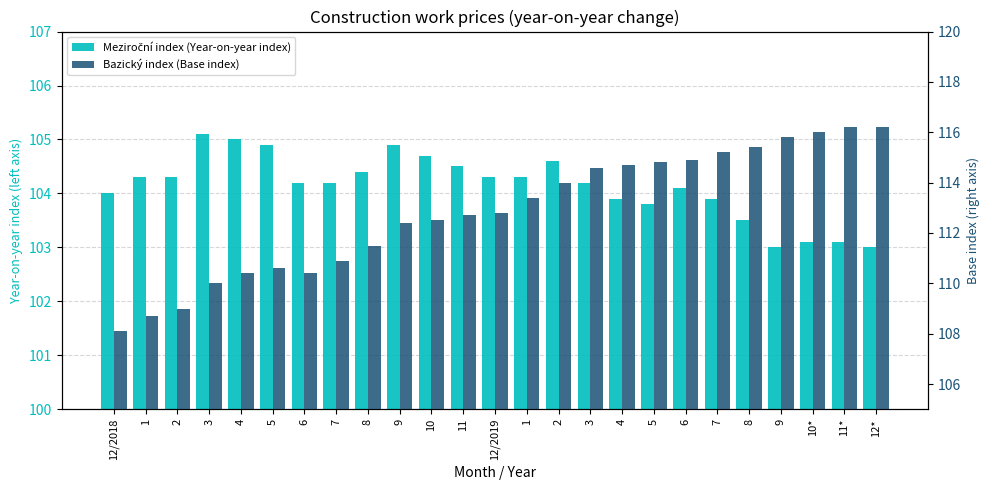

Rank the series by their maximum value, from lowest to highest.

Meziroční index (Year-on-year index), Bazický index (Base index)